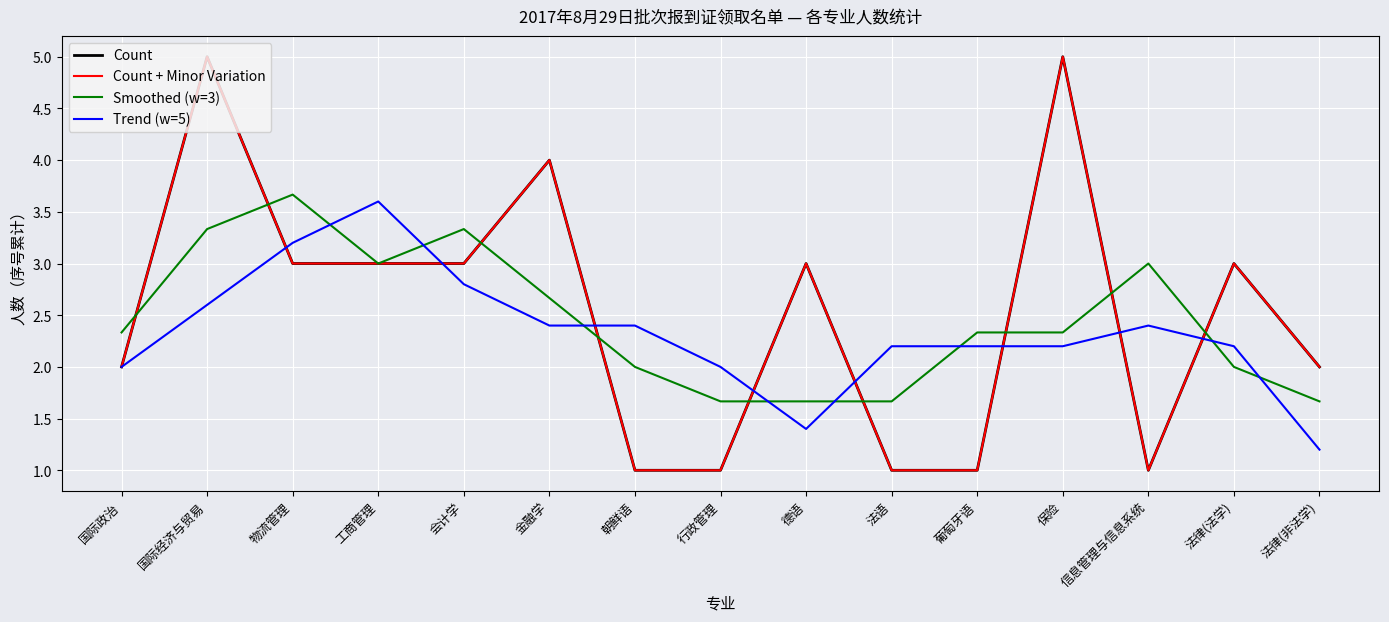

What is the maximum value for Count + Minor Variation?

5.0